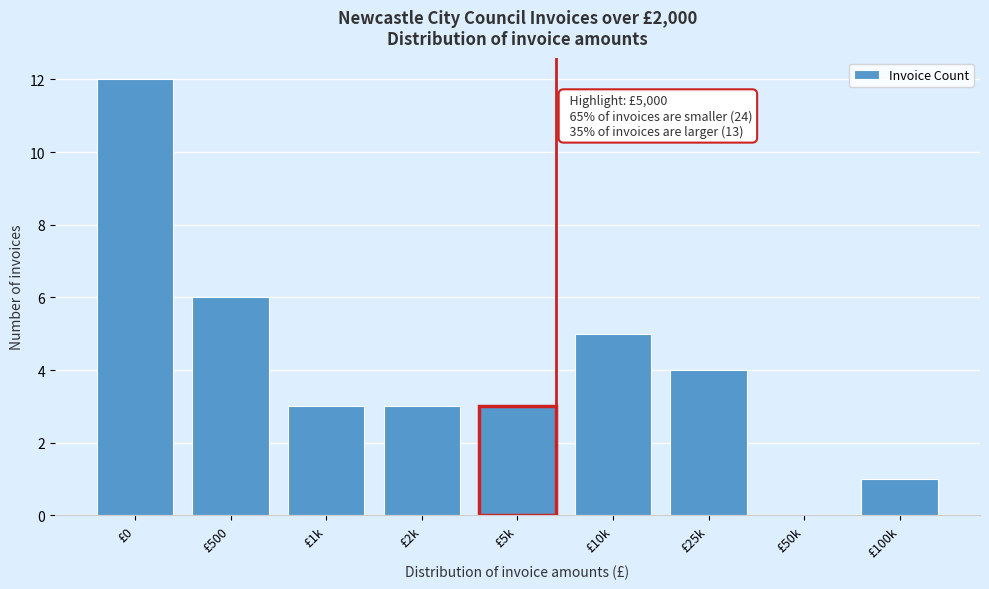

Reading left to right, transcribe all the data shown in this chart.

£0=12	£500=6	£1k=3	£2k=3	£5k=3	£10k=5	£25k=4	£50k=0	£100k=1